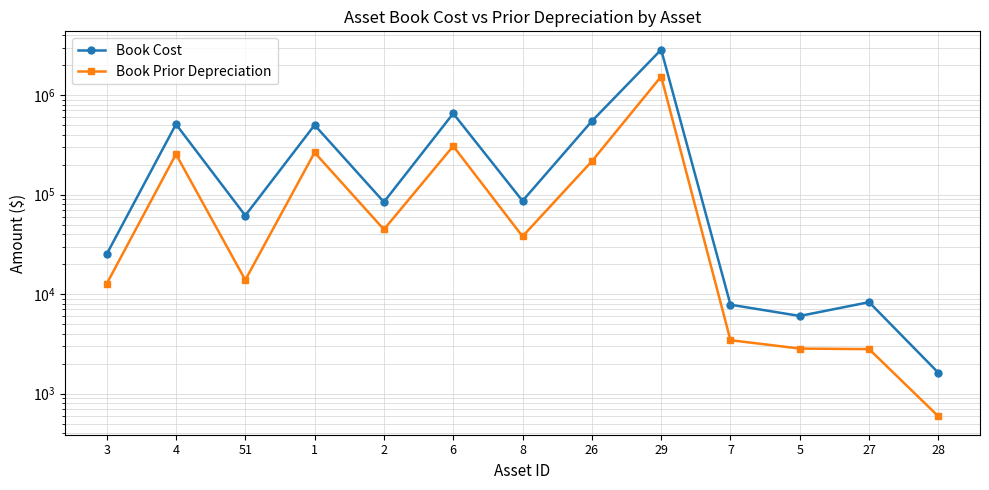

What are all the series names shown in the legend?

Book Cost, Book Prior Depreciation